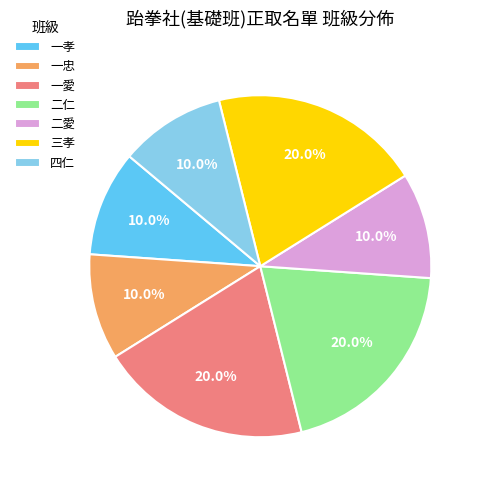

Is it true that 一忠 is 1% of the pie?

False